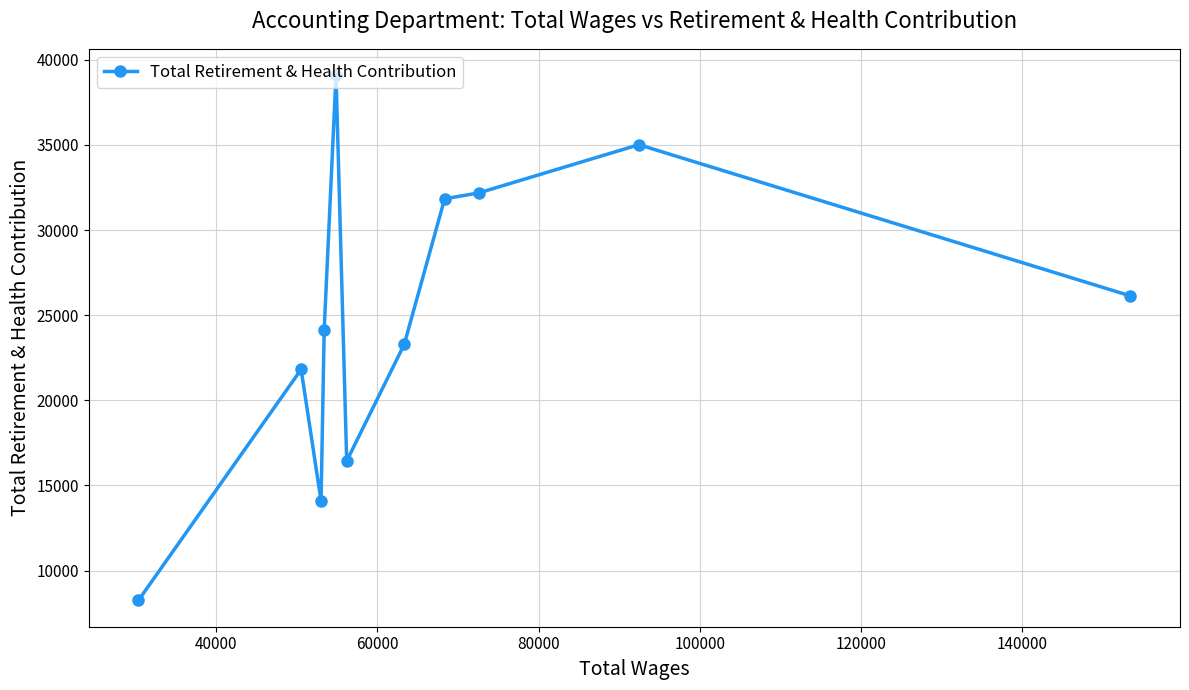

True or false: the data has more than 1 interior local peaks.

True